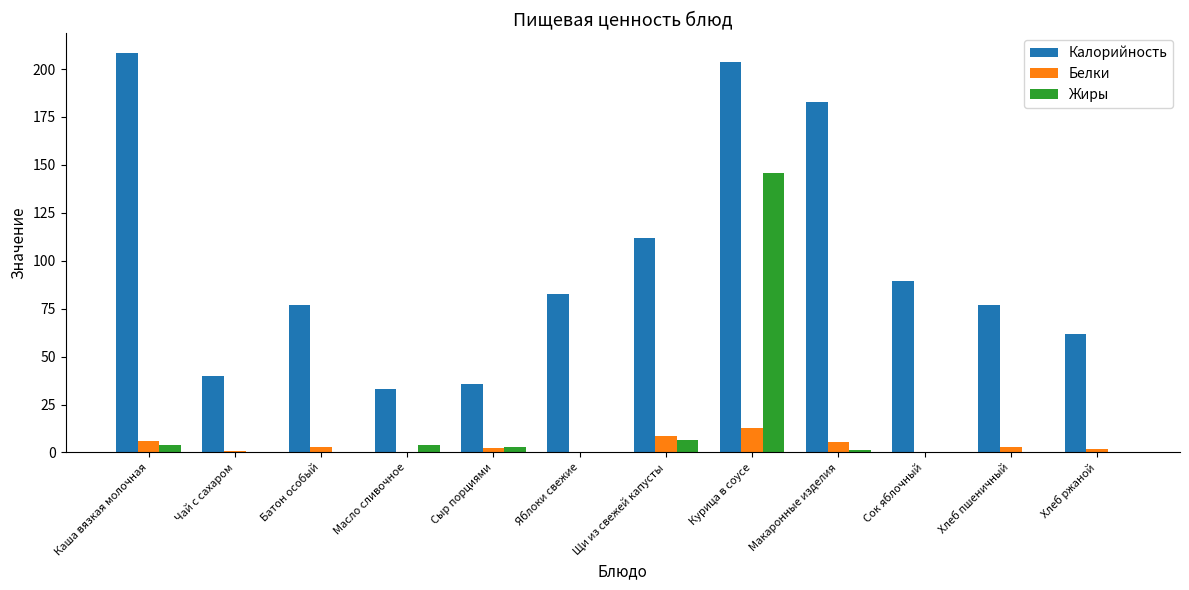

At which label is Калорийность closest to 120?

Щи из свежей капусты